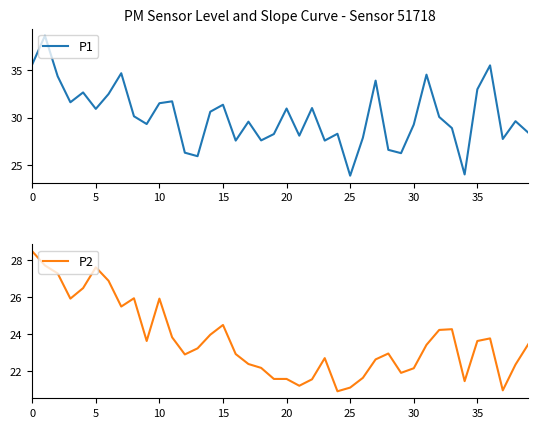

Is it true that P2 equals 23.4 at 39?

True